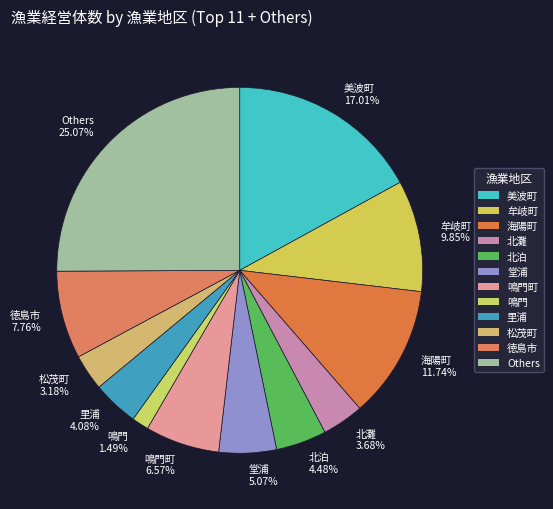

How many segments does this pie chart have?

12